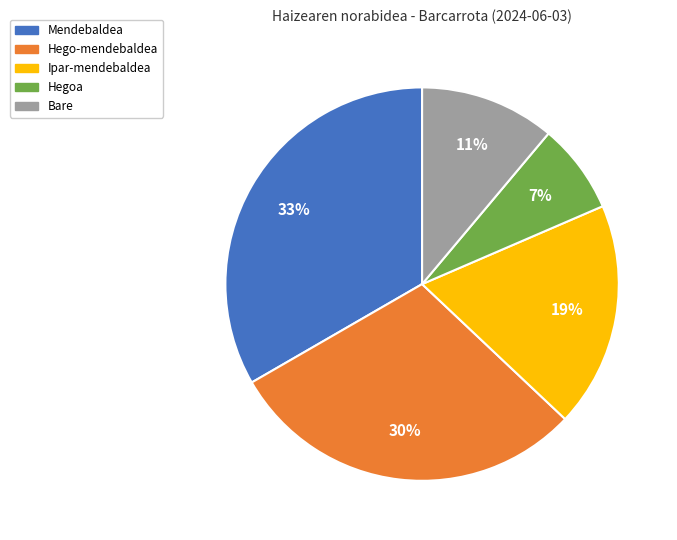

Which category has the biggest portion of the pie?

Mendebaldea